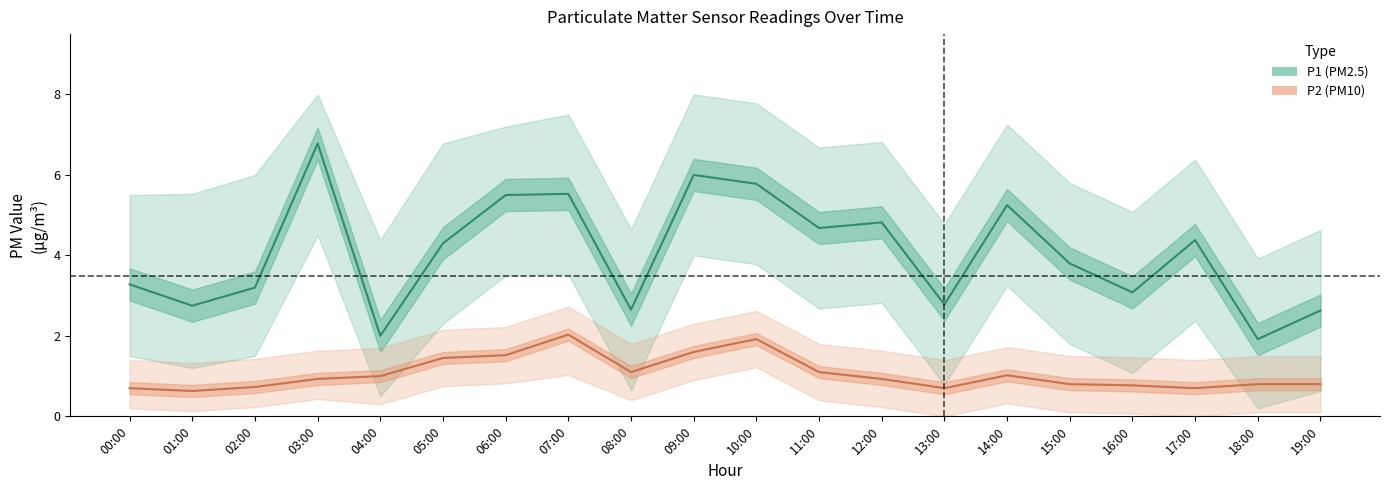

True or false: P1 has more than 0 interior local peaks.

True